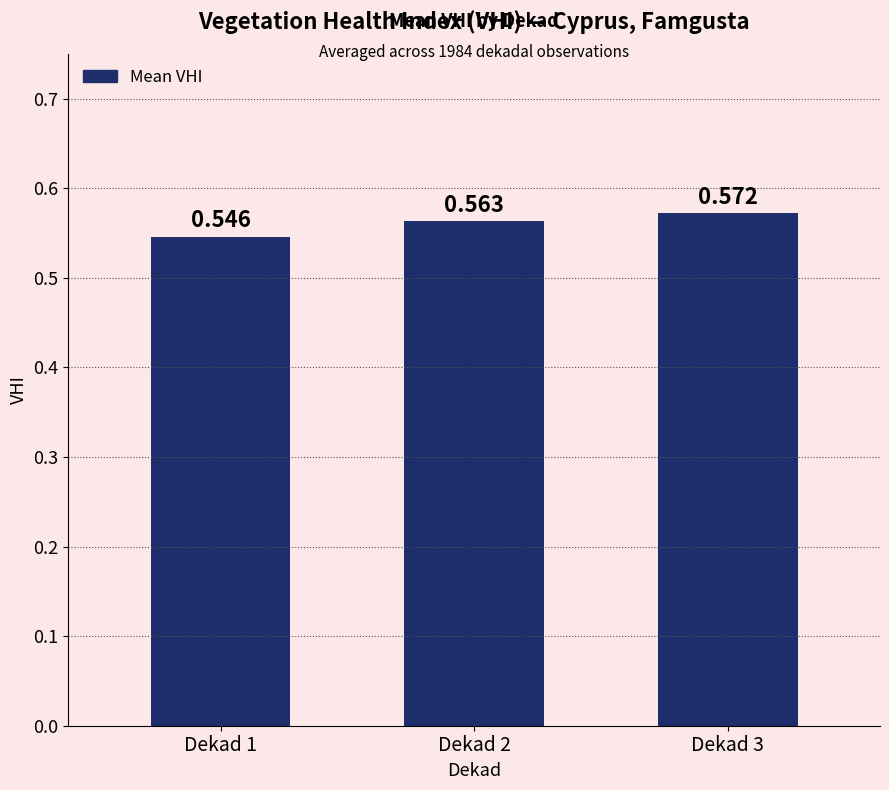

True or false: the data shows 0.6 at Dekad 2.

True